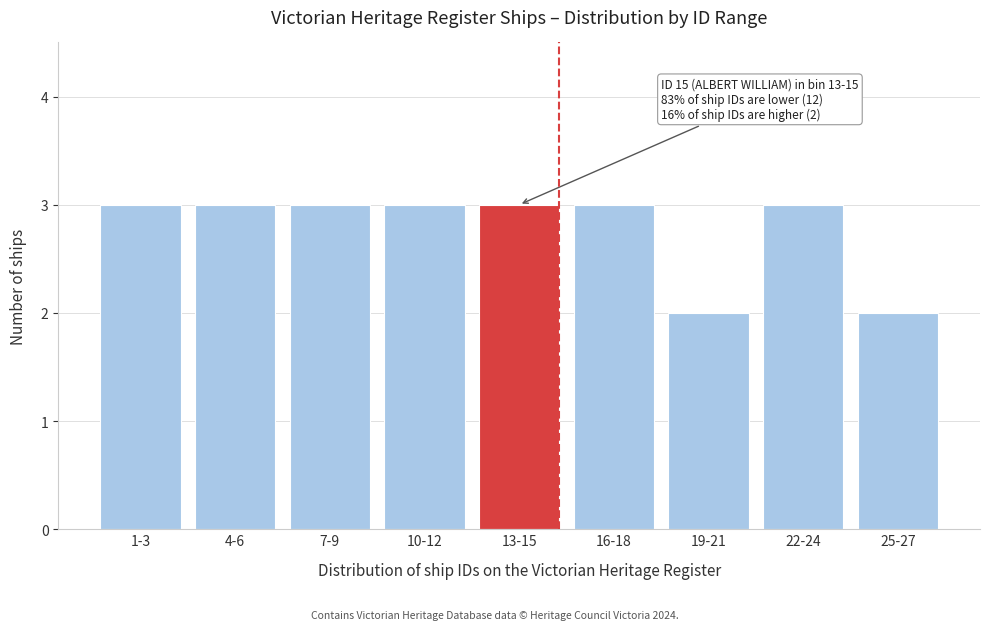

Reading right to left, list all the values displayed in this chart.

25-27=2	22-24=3	19-21=2	16-18=3	13-15=3	10-12=3	7-9=3	4-6=3	1-3=3